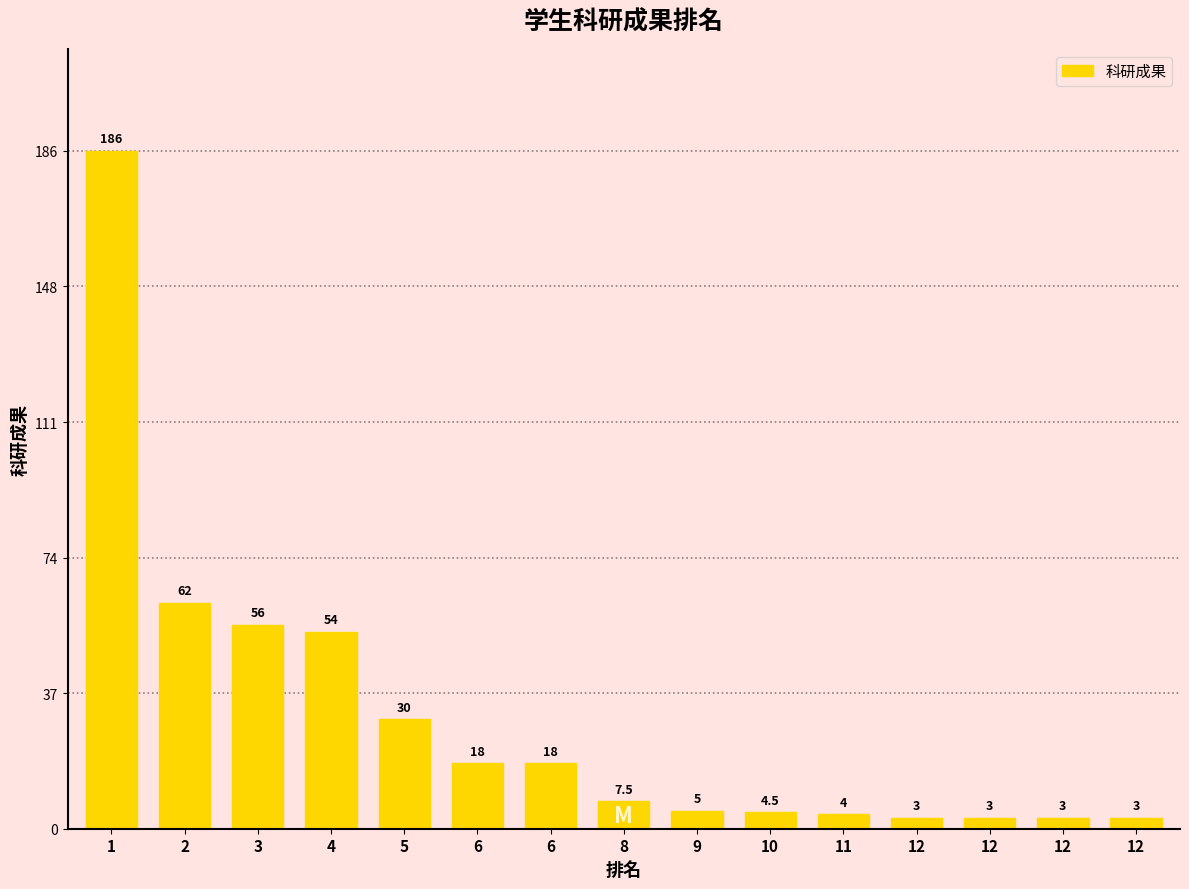

How many values exceed 7?

8